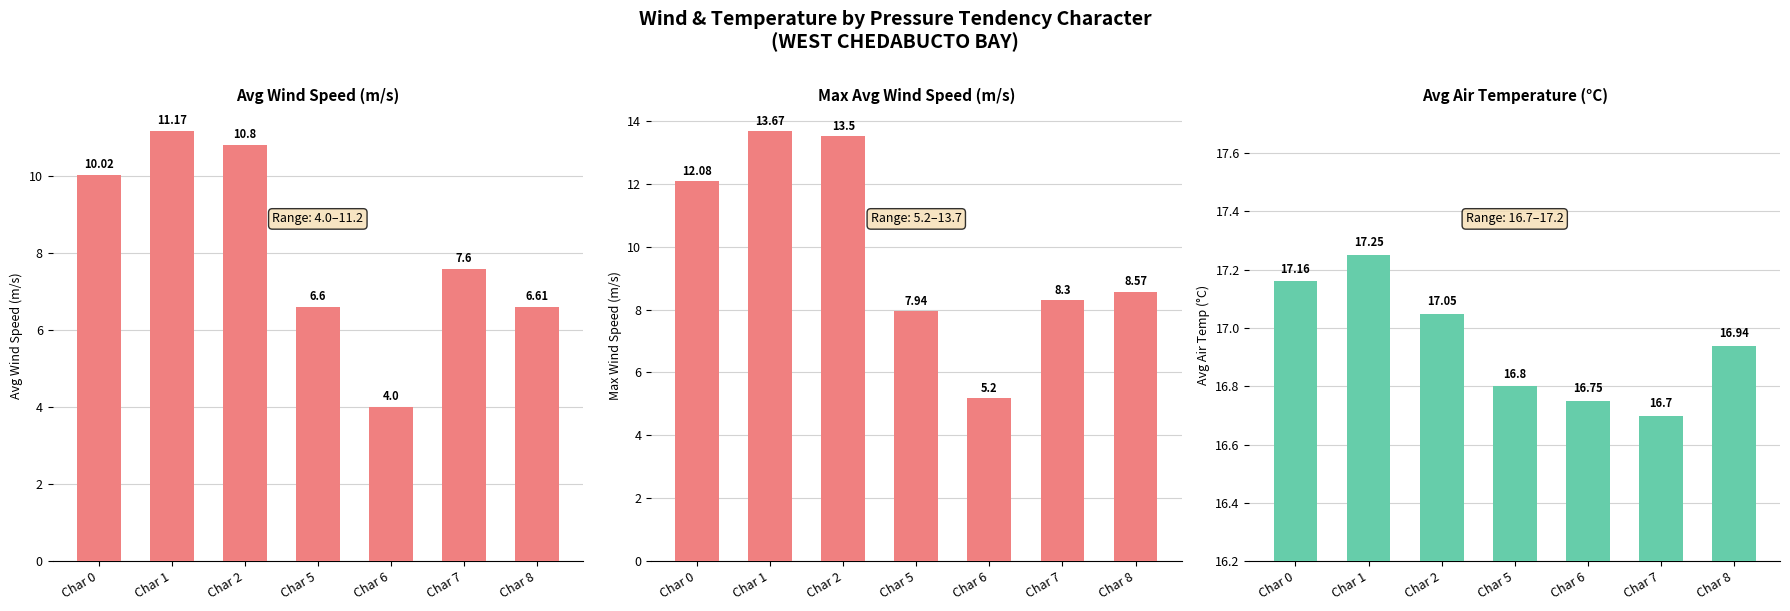

True or false: max_avg_wnd_spd_pst10mts has a value of 5.2 at Char 6.

True